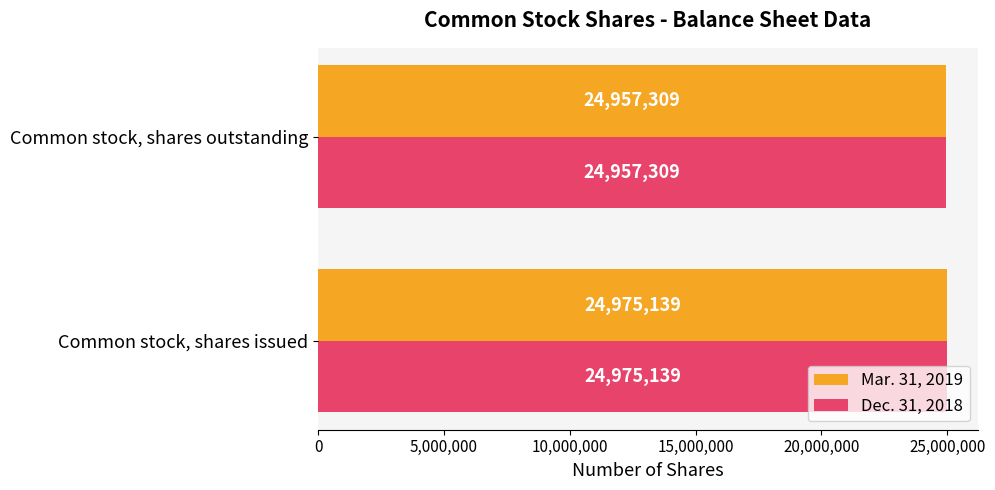

The Dec. 31, 2018 series shows 24975139 at Common stock, shares issued. True or false?

True